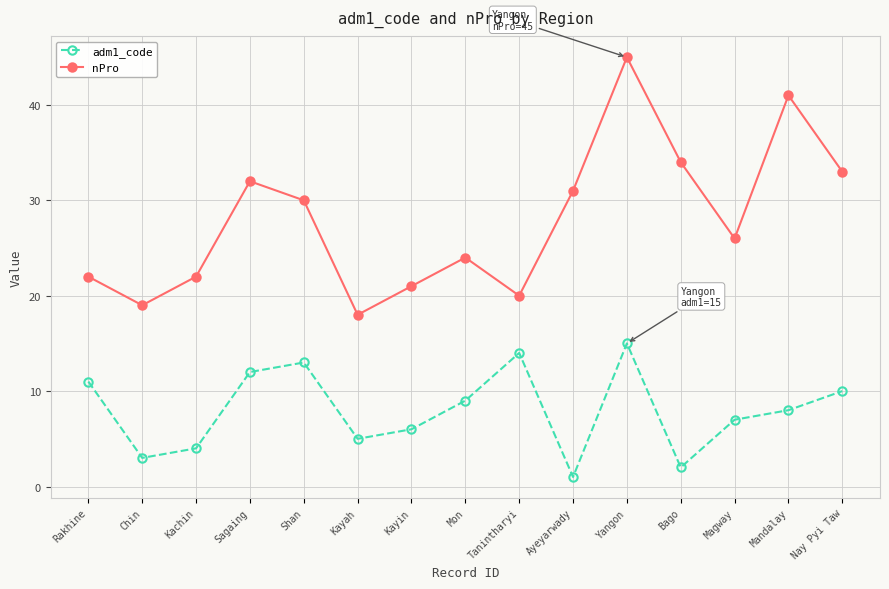

What is the greatest value displayed?

45